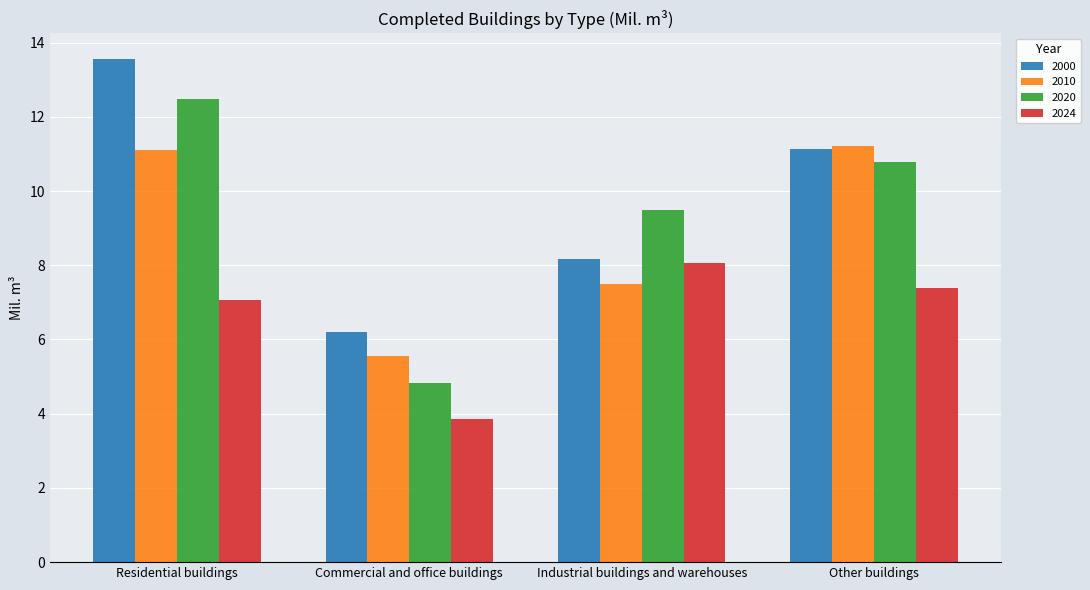

Reading left to right, list all the values displayed in this chart.

2000: Residential buildings=13.6	Commercial and office buildings=6.2	Industrial buildings and warehouses=8.2	Other buildings=11.1
2010: Residential buildings=11.1	Commercial and office buildings=5.6	Industrial buildings and warehouses=7.5	Other buildings=11.2
2020: Residential buildings=12.5	Commercial and office buildings=4.8	Industrial buildings and warehouses=9.5	Other buildings=10.8
2024: Residential buildings=7.1	Commercial and office buildings=3.9	Industrial buildings and warehouses=8.1	Other buildings=7.4